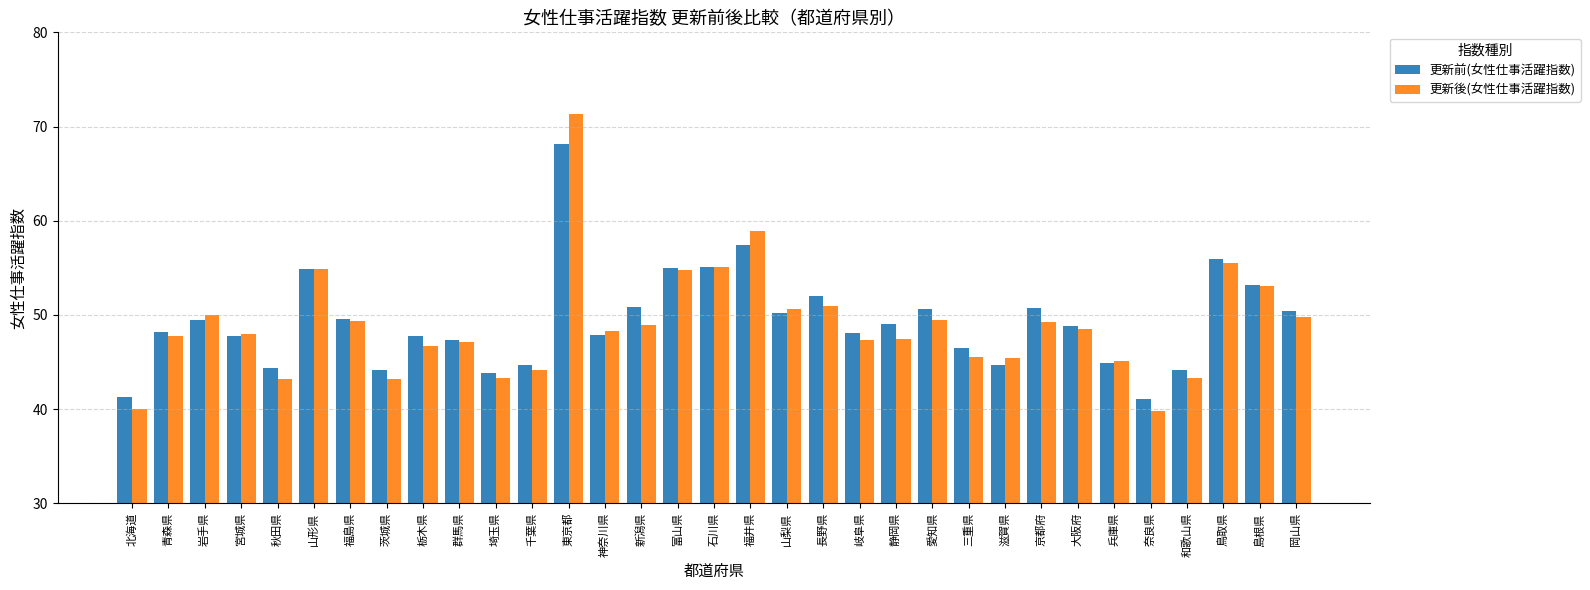

What is the average value of the 更新前(女性仕事活躍指数) series?

49.3